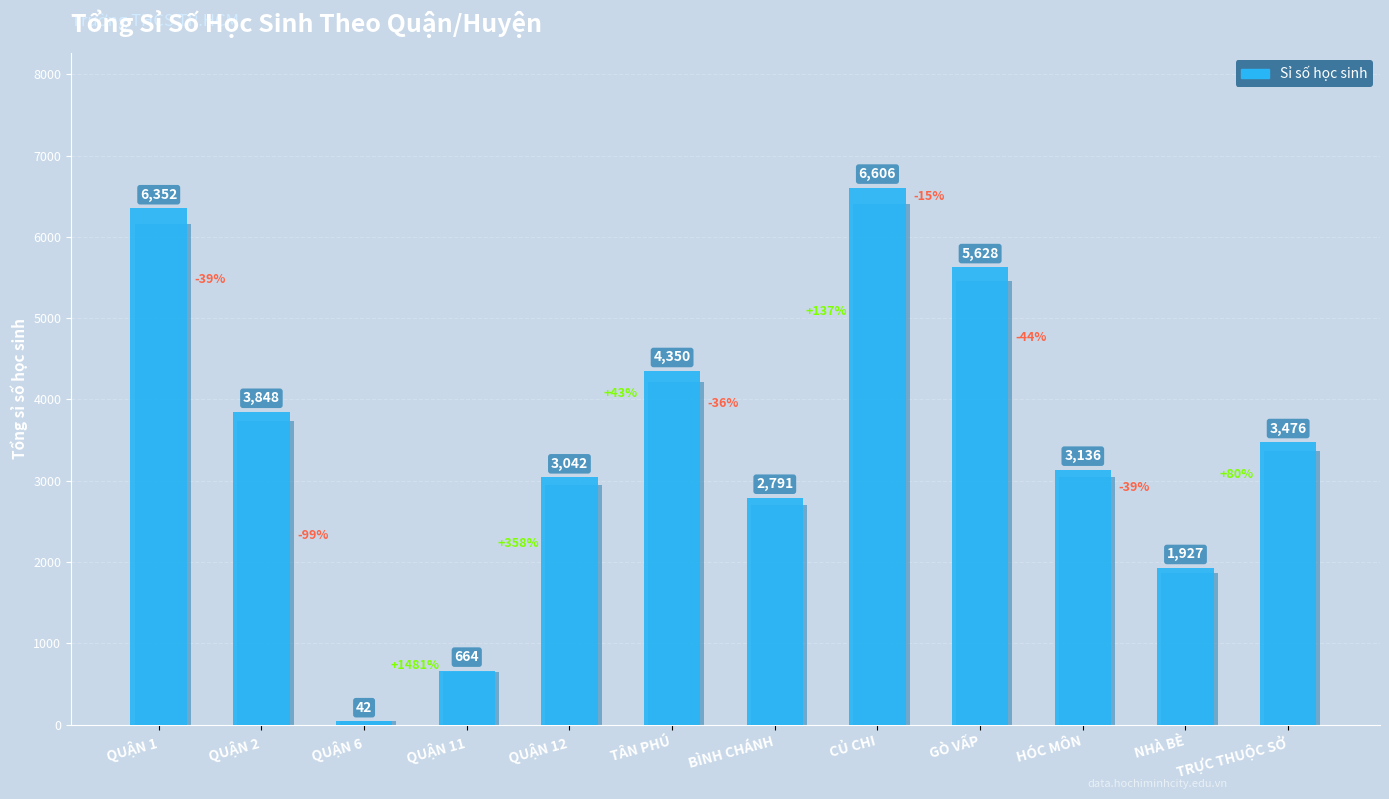

True or false: the data shows 5435 at HÓC MÔN.

False